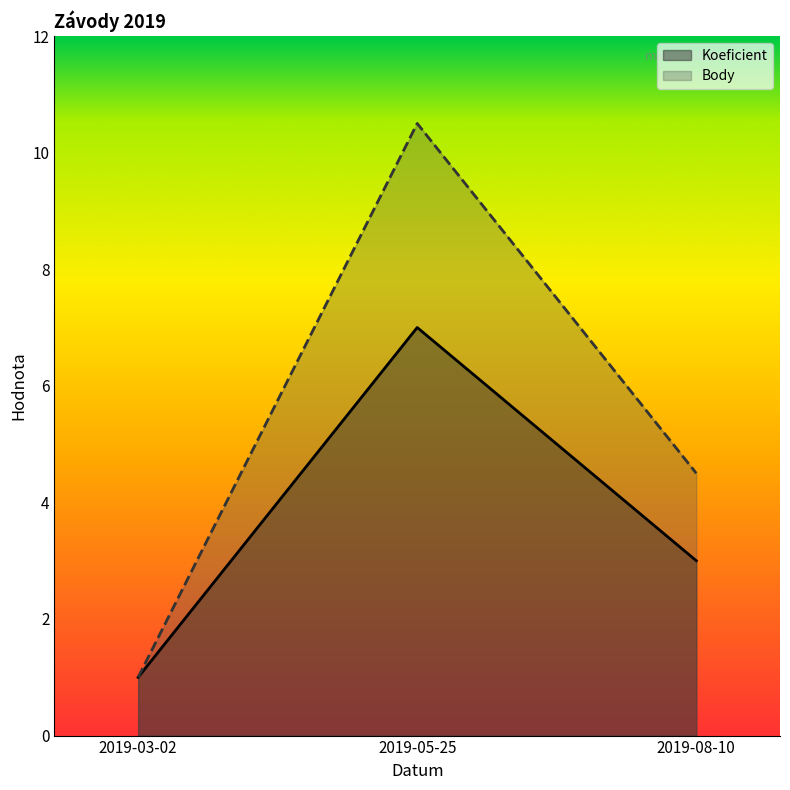

How many values in the Koeficient series are below 3?

1